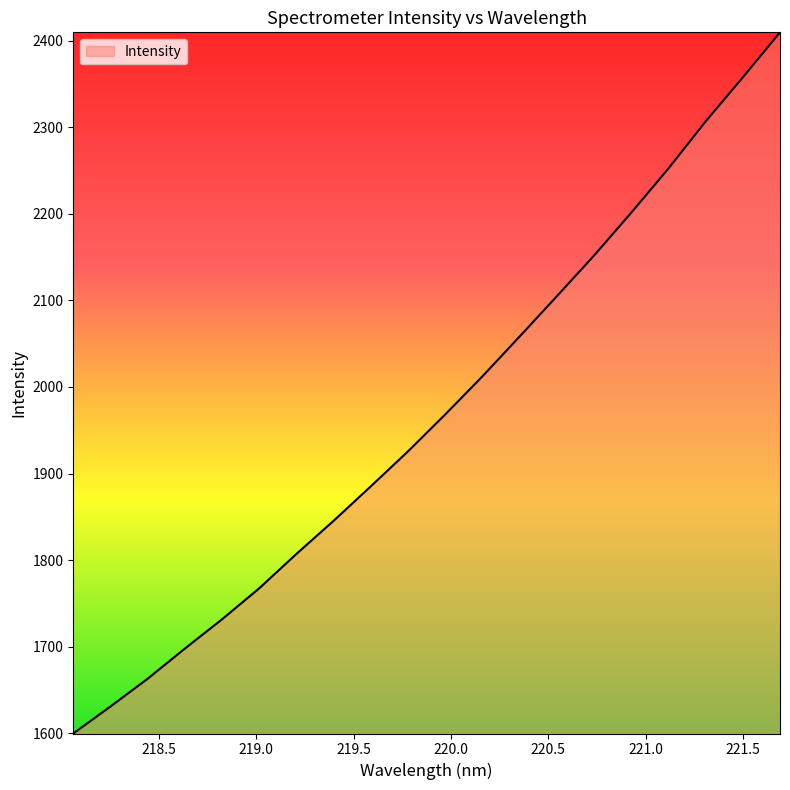

What is the smallest value displayed?

1599.7